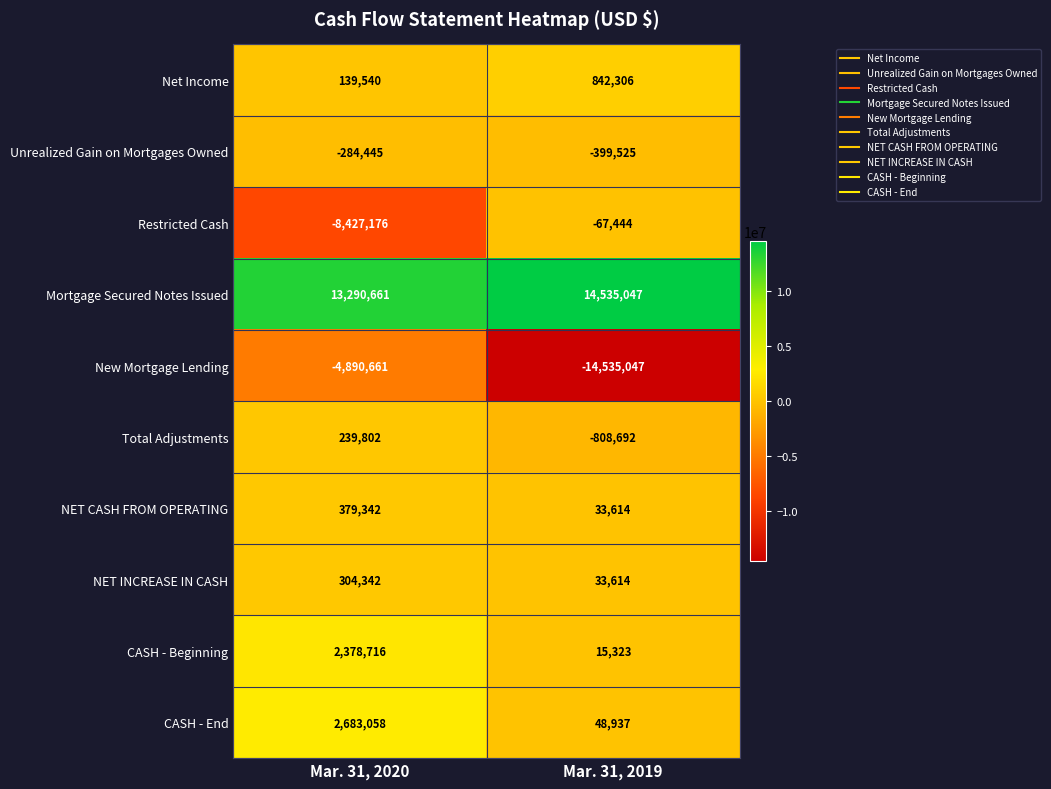

Between Mar. 31, 2020 and Mar. 31, 2019, which series saw the biggest shift?

New Mortgage Lending